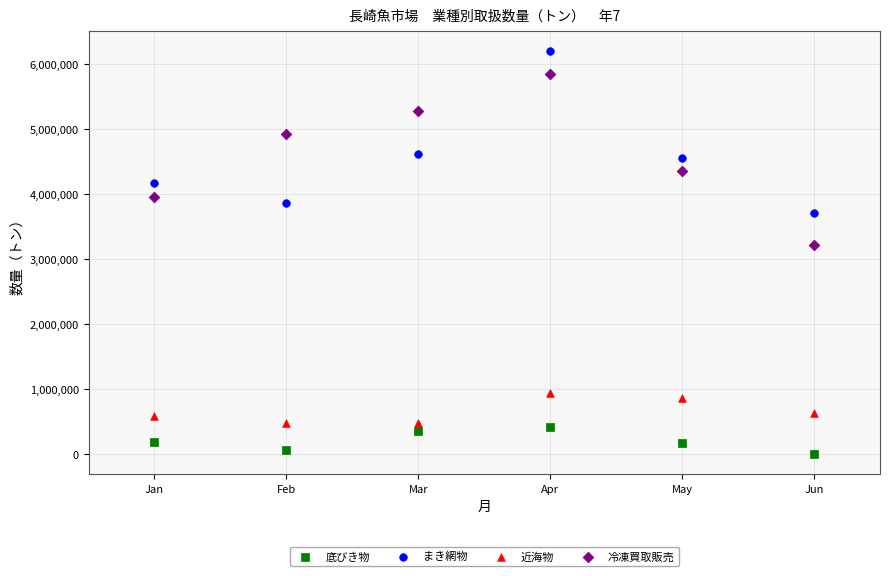

Across all data points, what is the range of X values (max minus min)?

5